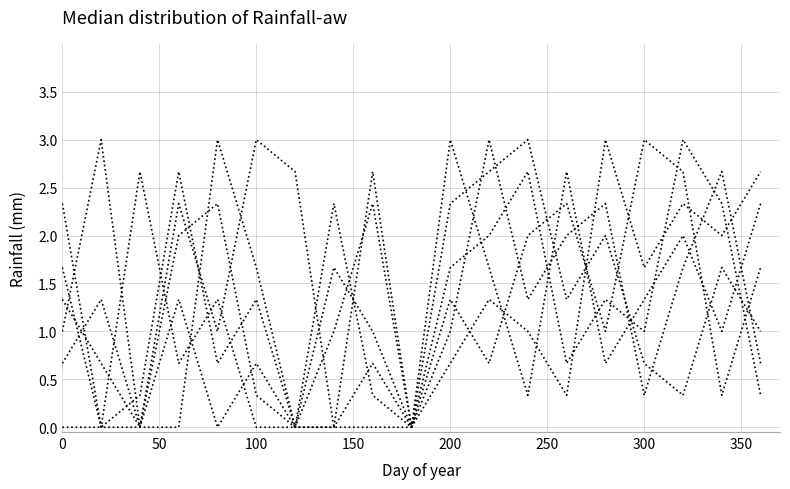

Does the chart display data point markers on the line(s)?

No